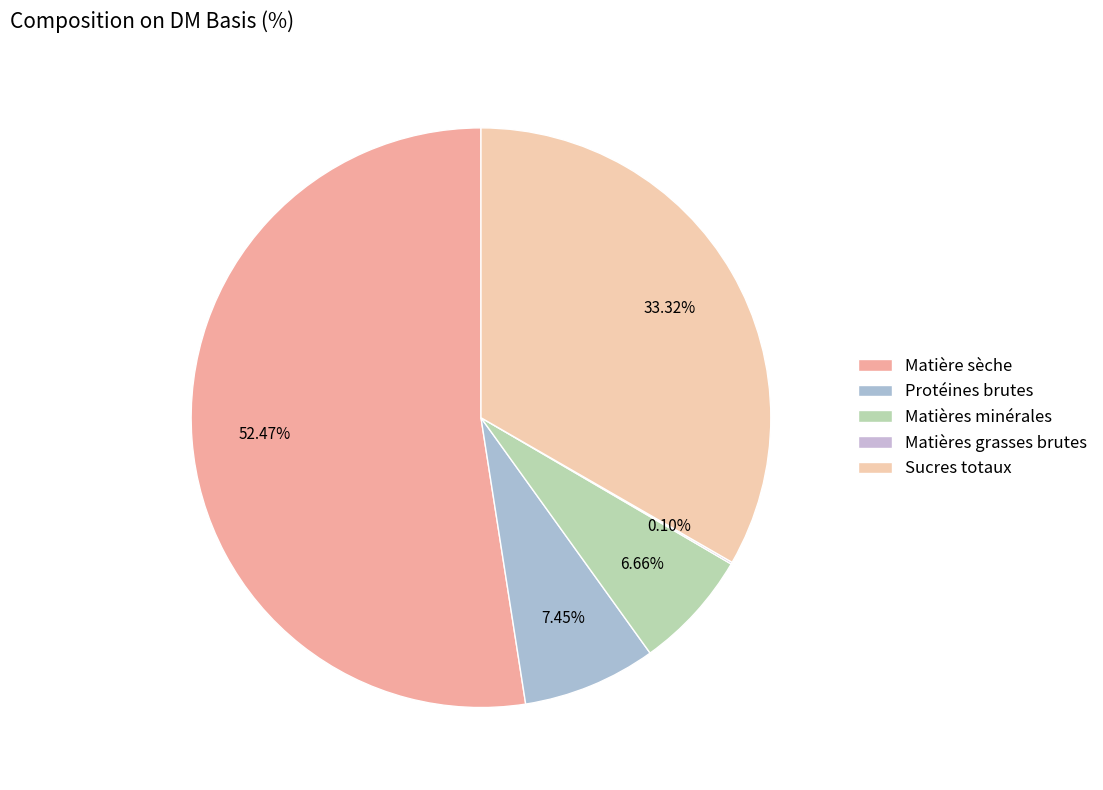

Which category has the smallest portion of the pie?

% (Matières grasses brutes)